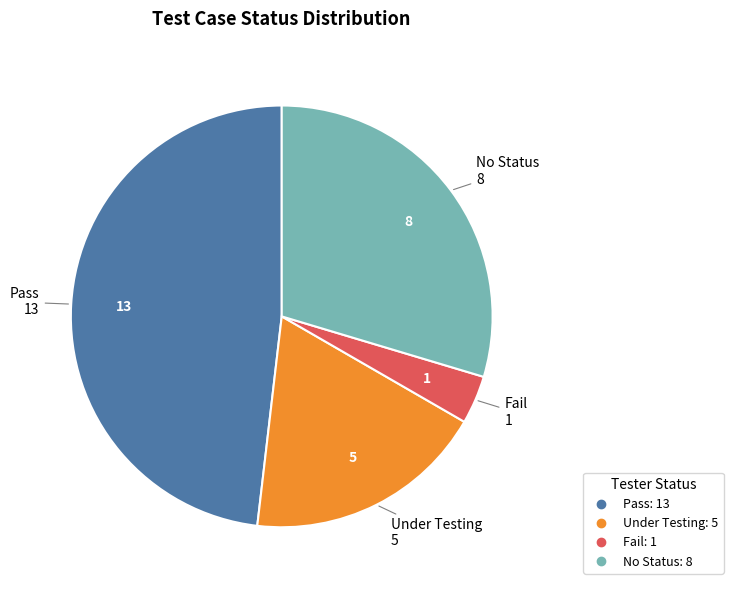

Rank the categories by value from highest to lowest.

Pass, No Status, Under Testing, Fail